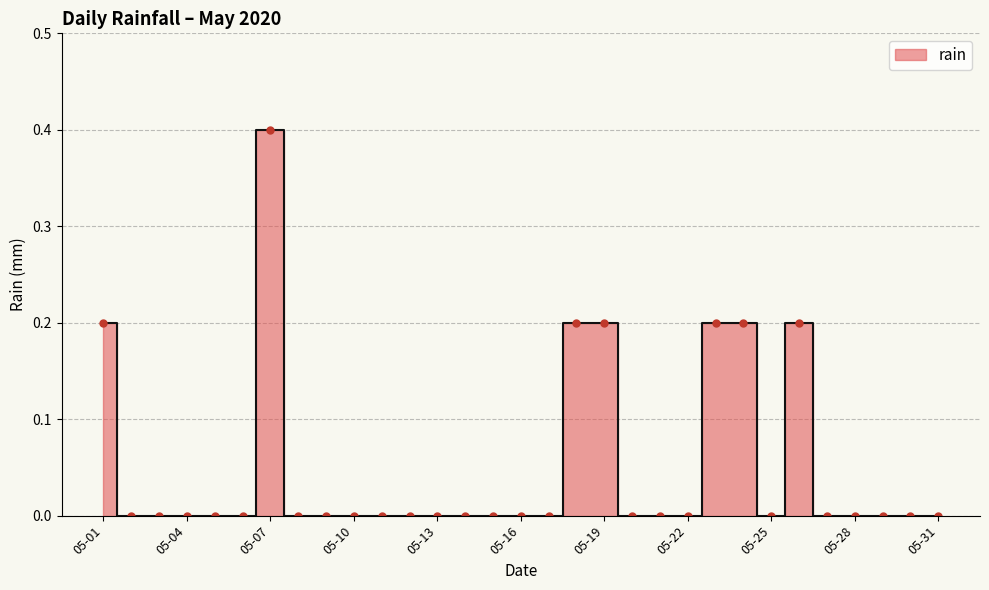

What is the maximum value shown in the chart?

0.4